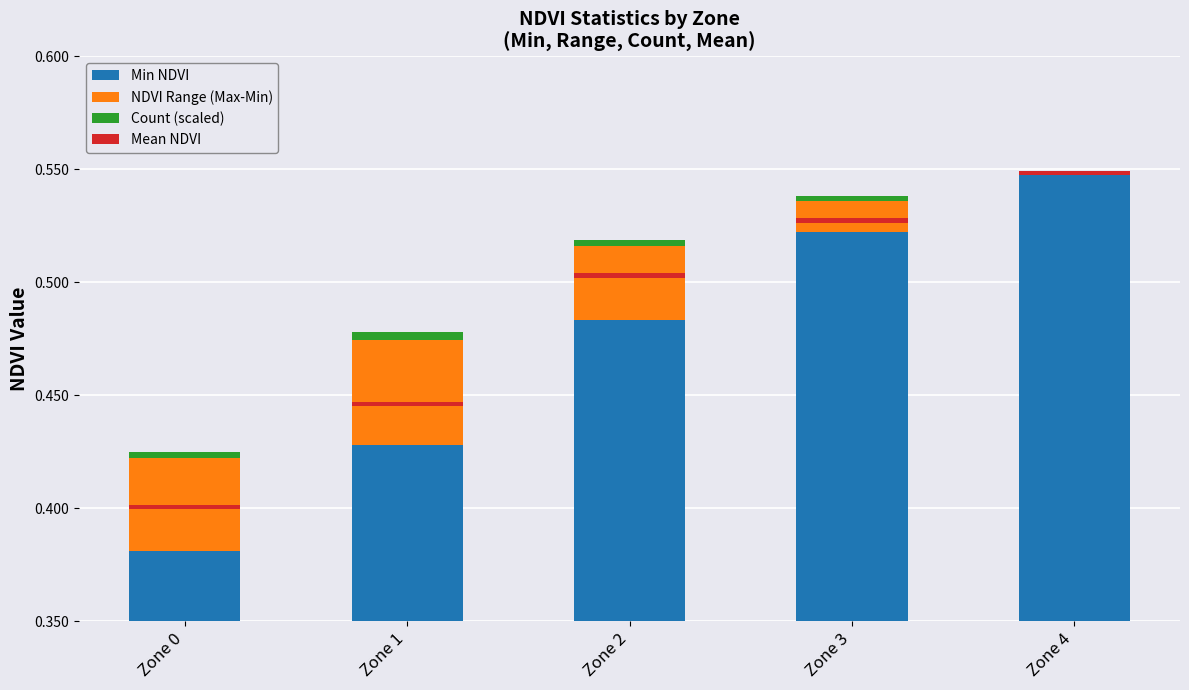

Reading left to right, what are all the values shown in this chart?

Min NDVI: Zone 0=0.4	Zone 1=0.4	Zone 2=0.5	Zone 3=0.5	Zone 4=0.5
NDVI Range (Max-Min): Zone 0=0.0	Zone 1=0.0	Zone 2=0.0	Zone 3=0.0	Zone 4=0.0
Count (scaled): Zone 0=0.0	Zone 1=0.0	Zone 2=0.0	Zone 3=0.0	Zone 4=0.0
Mean NDVI: Zone 0=0.0	Zone 1=0.0	Zone 2=0.0	Zone 3=0.0	Zone 4=0.0